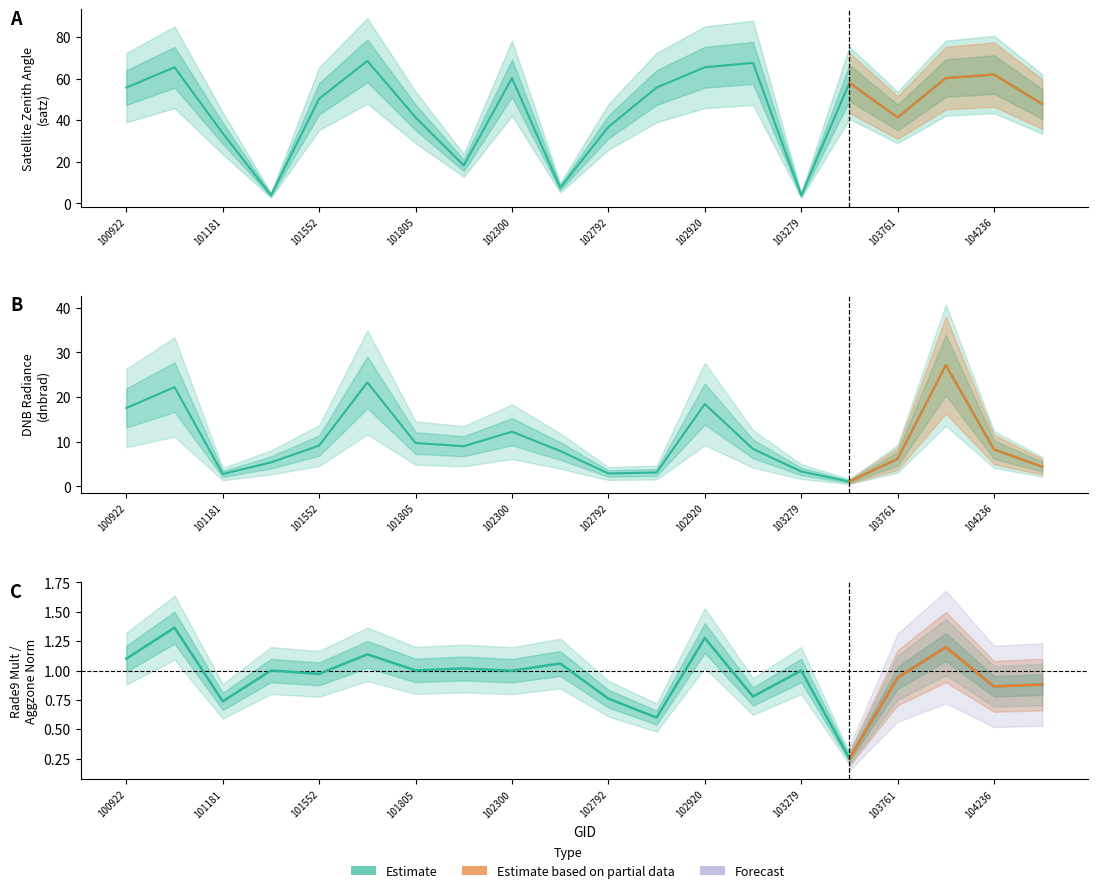

What is the difference between the maximum and minimum values in the satz series?

64.7